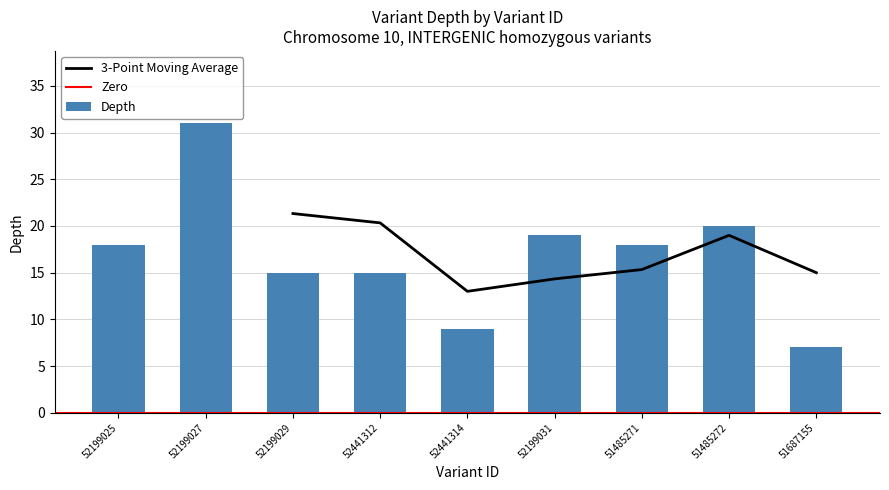

What is the approximate value at 52199031, to the nearest 10?

20